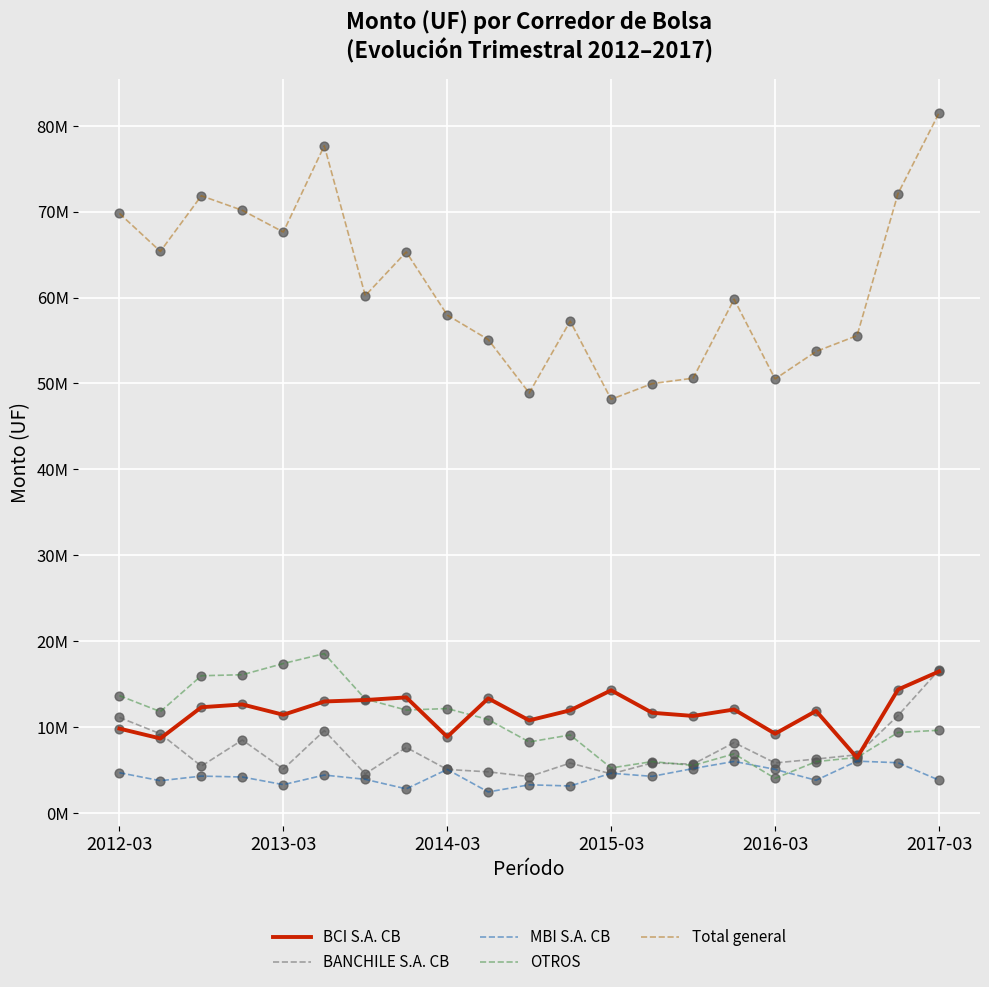

At which category is the sum across all series the highest?

2017-03